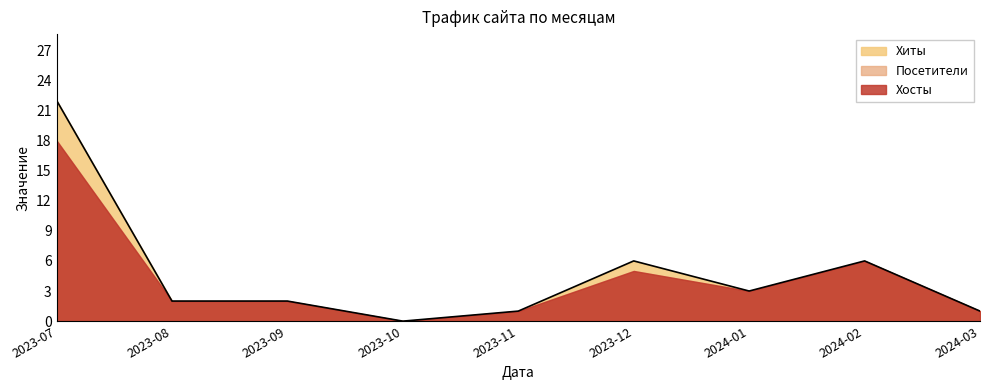

Which has a higher value, 2023-09 or 2023-10?

2023-09